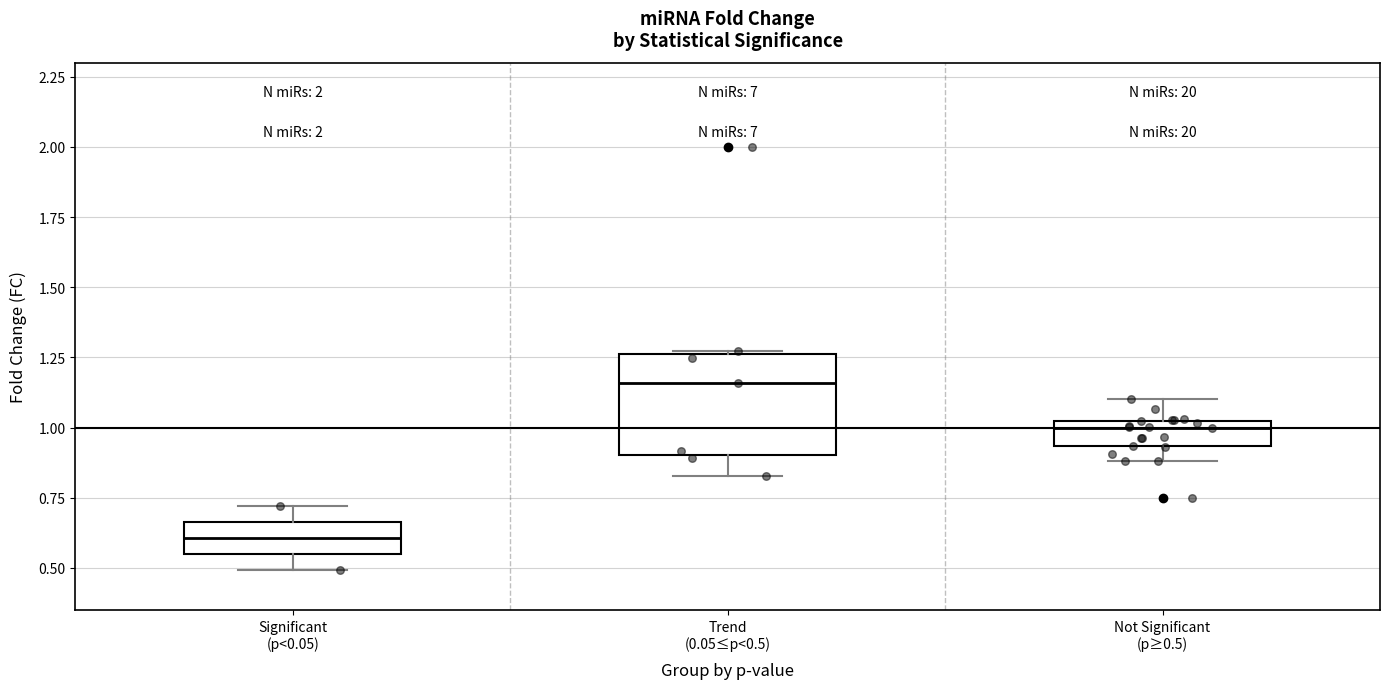

Reading left to right, read every box against the y-axis: the position of its median line, the range the box covers, and the ends of its whiskers. The values are not printed on the chart, so give them approximately, as read against the axis.

Significant (p<0.05): median 0.60, box 0.55 to 0.65, whiskers 0.50 to 0.70
Trend (0.05≤p<0.5): median 1.15, box 0.90 to 1.25, whiskers 0.85 to 1.25
Not Significant (p≥0.5): median 1.00 (just below the box's upper edge), box 0.95 to 1.00, whiskers 0.90 to 1.10